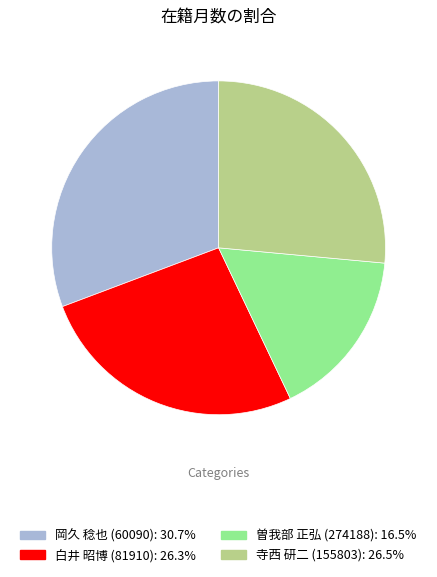

Does 岡久 稔也 (60090) represent more than half of the total?

No